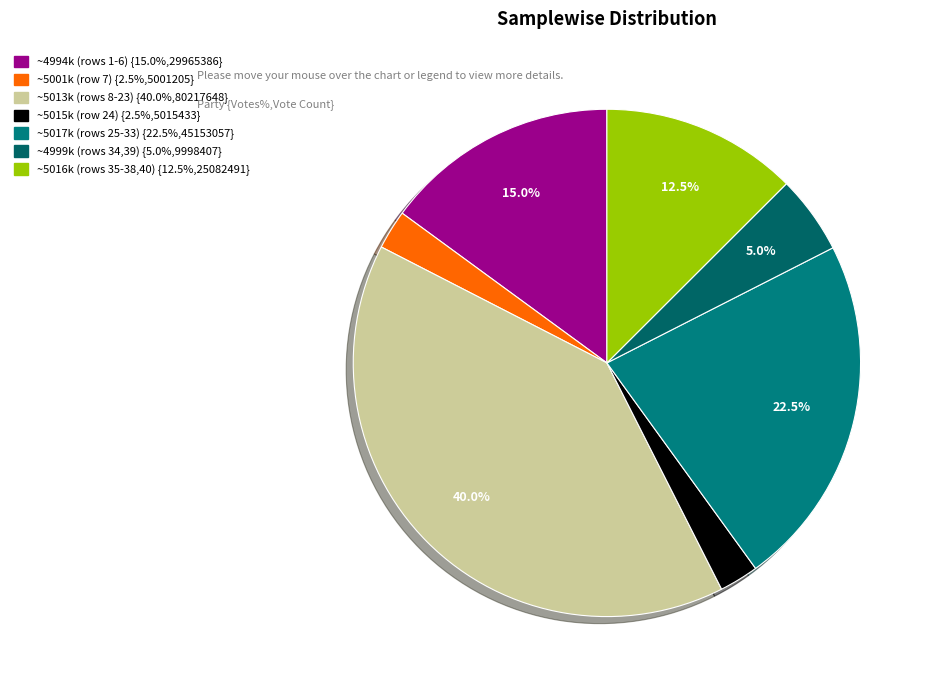

Count the number of slices in the pie.

7